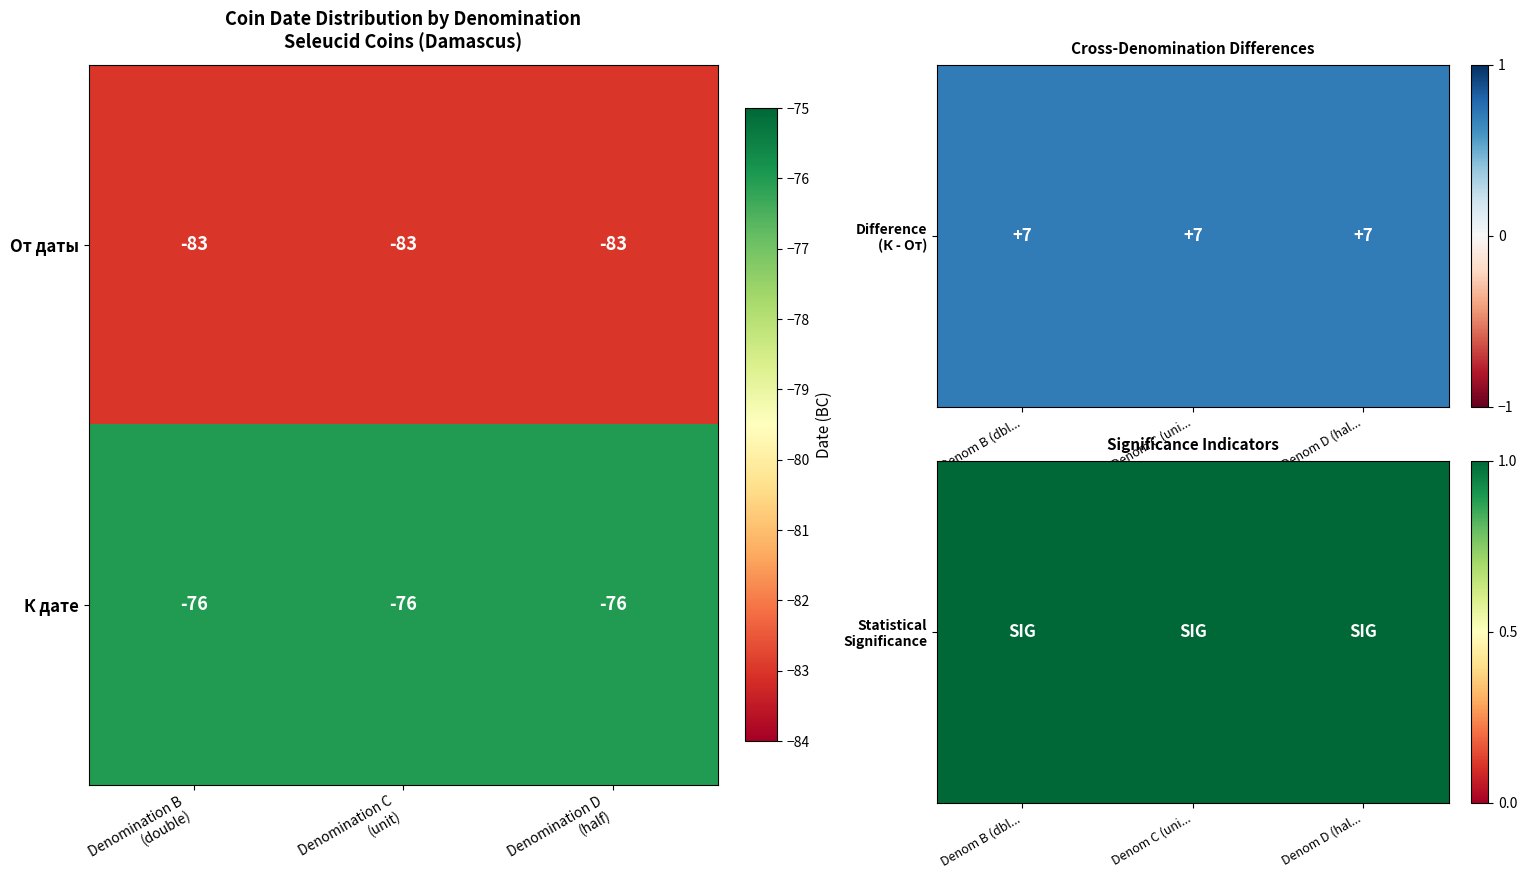

List the series in order of their overall mean, highest first.

К дате, От даты